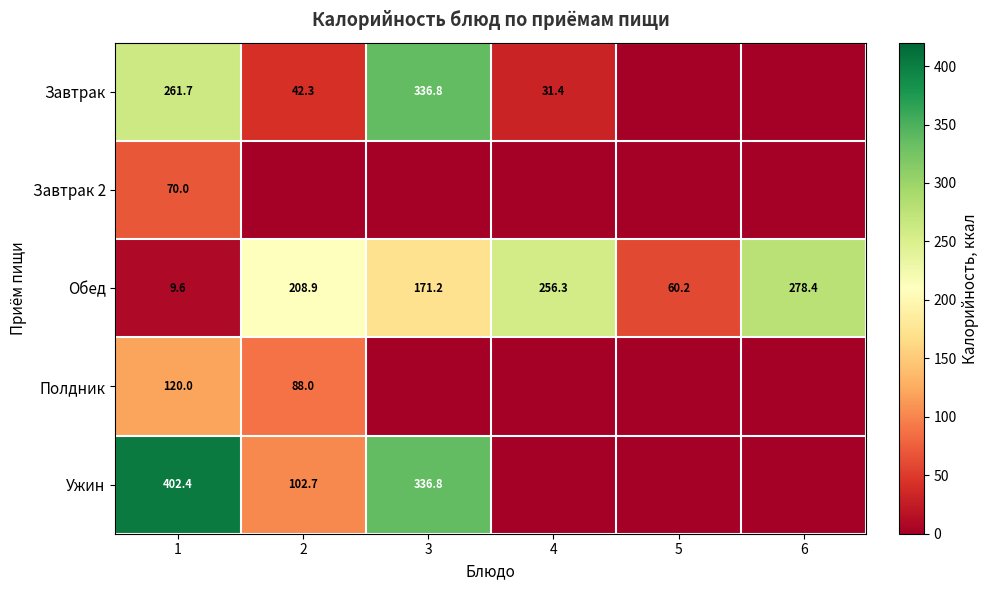

Is it true that Ужин equals 54.0 at 2?

False